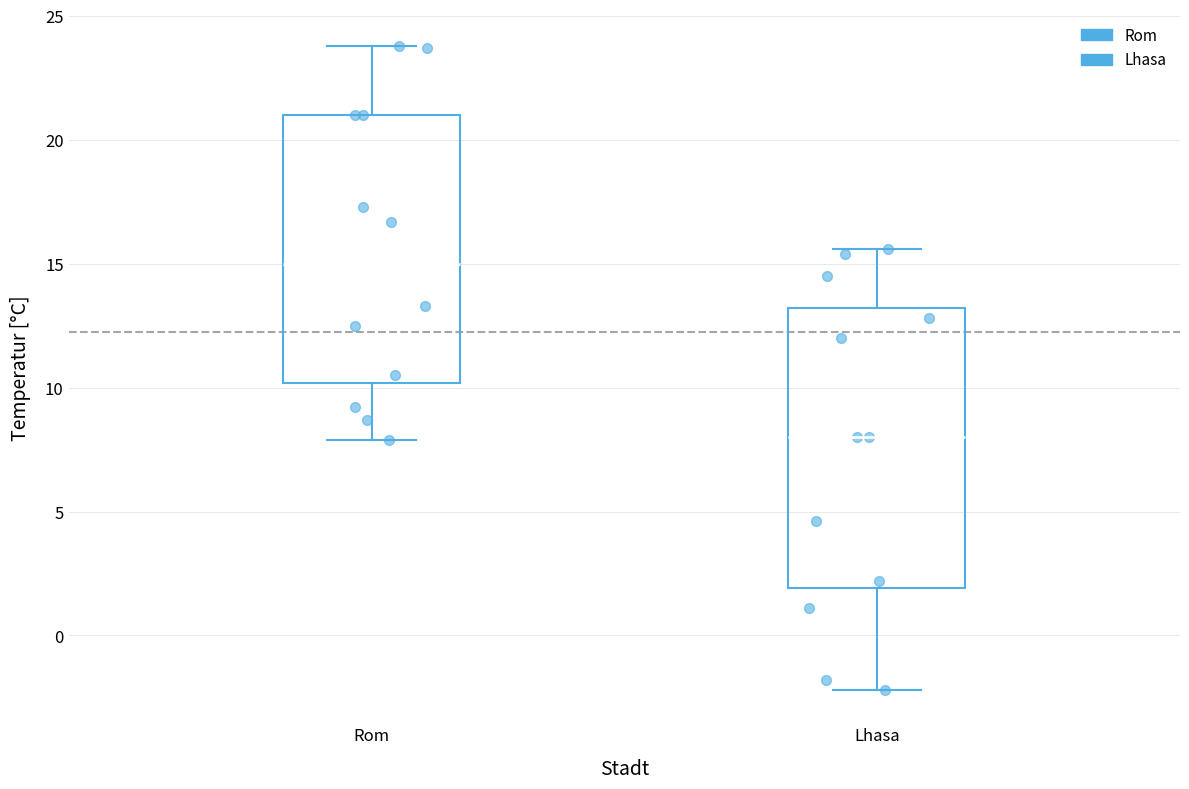

Reading left to right, transcribe this box plot: for each box, give where its median line is, the range the box spans, and where its two whiskers end, as read against the y-axis. The values are not printed on the chart, so give them approximately, as read against the axis.

Rom: median 15.0, box 10.0 to 21.0, whiskers 8.0 to 24.0
Lhasa: median 8.0, box 2.0 to 13.0, whiskers -2.0 to 15.5